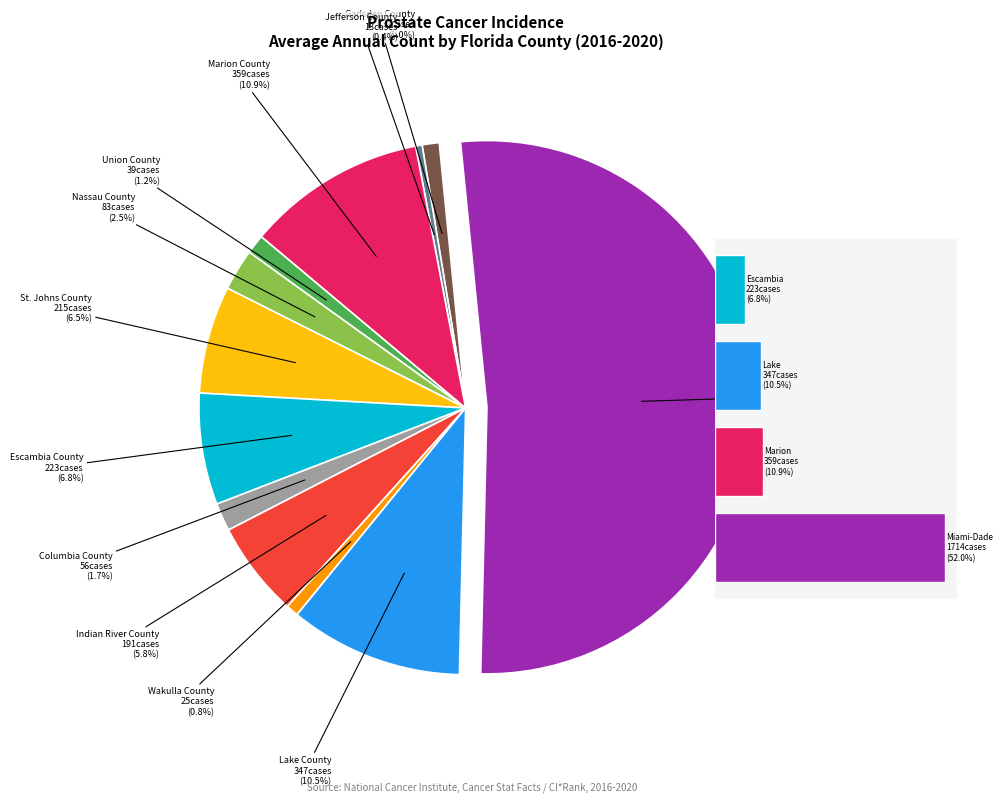

Do Columbia County and Jefferson County together represent more than half of the pie?

No